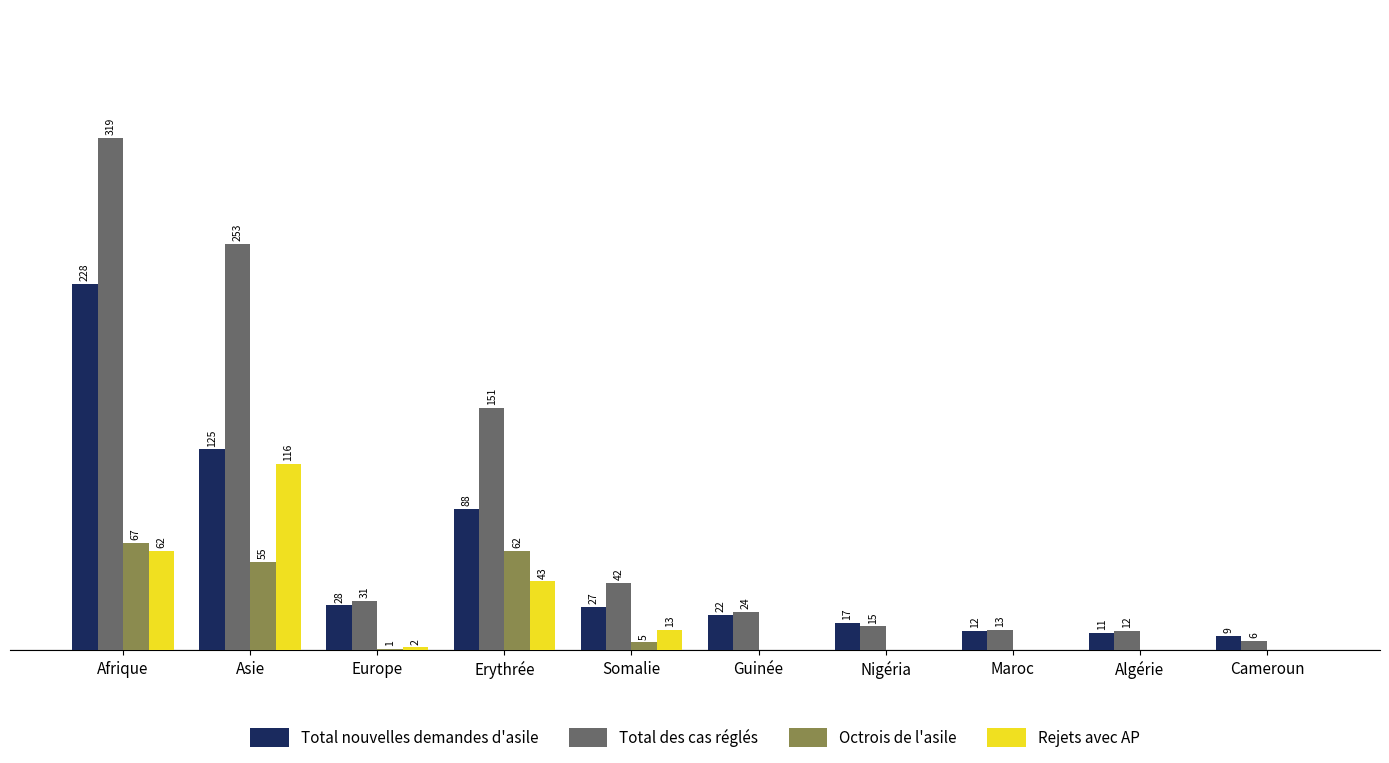

Which label corresponds to the largest value in the chart?

Afrique